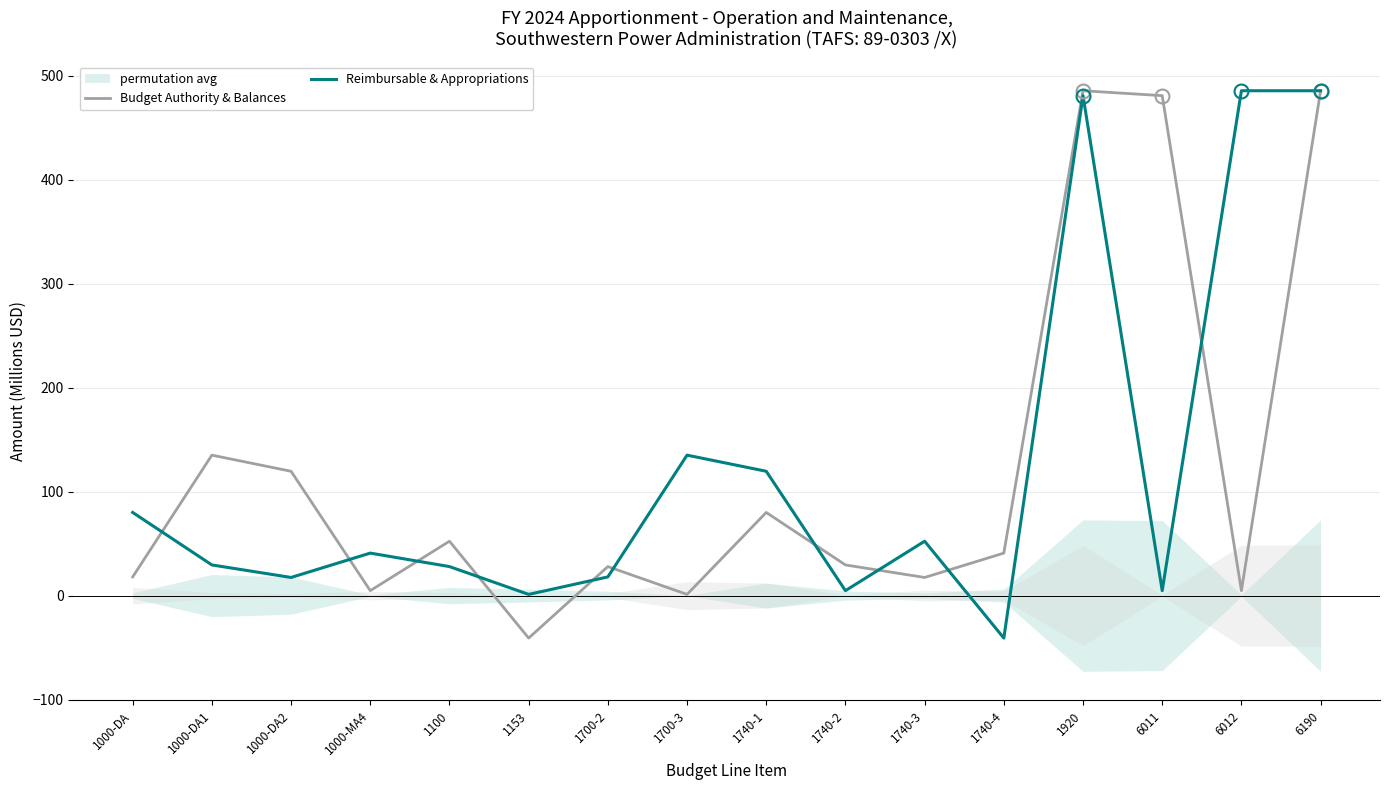

Between 1740-2 and 1000-DA1, which is larger?

1000-DA1